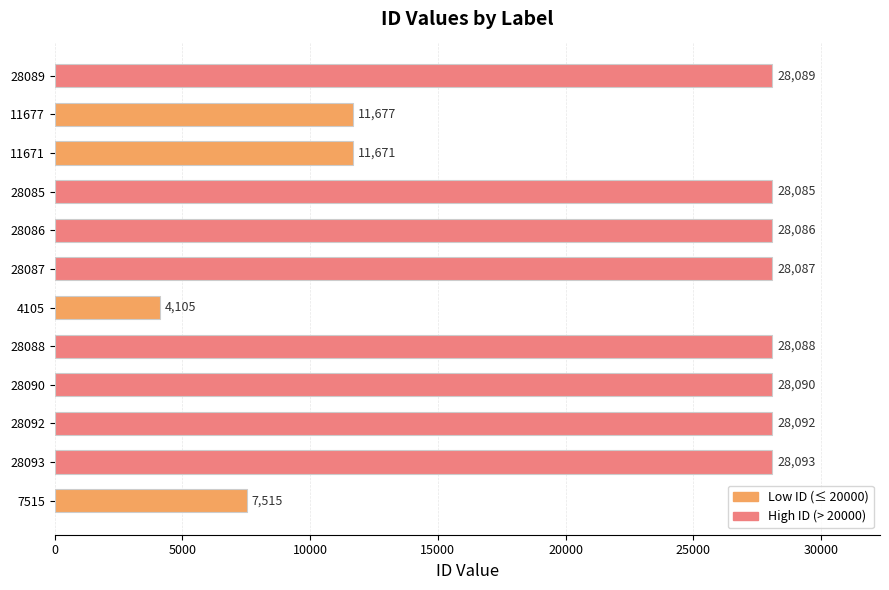

Which has a higher value, 28093 or 7515?

28093